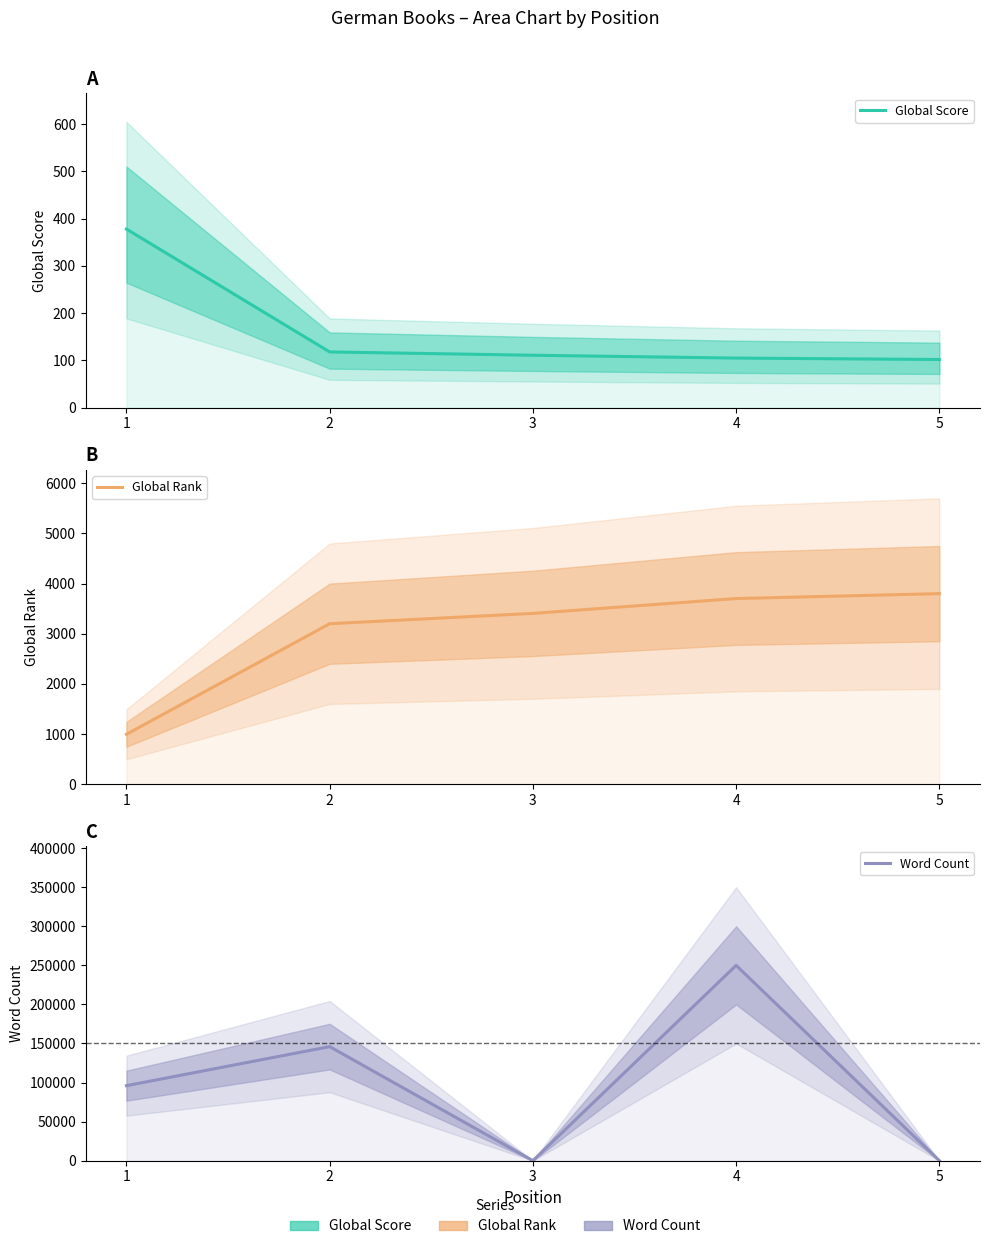

What is the value of the Global Rank point at the 2nd from the left?

3200